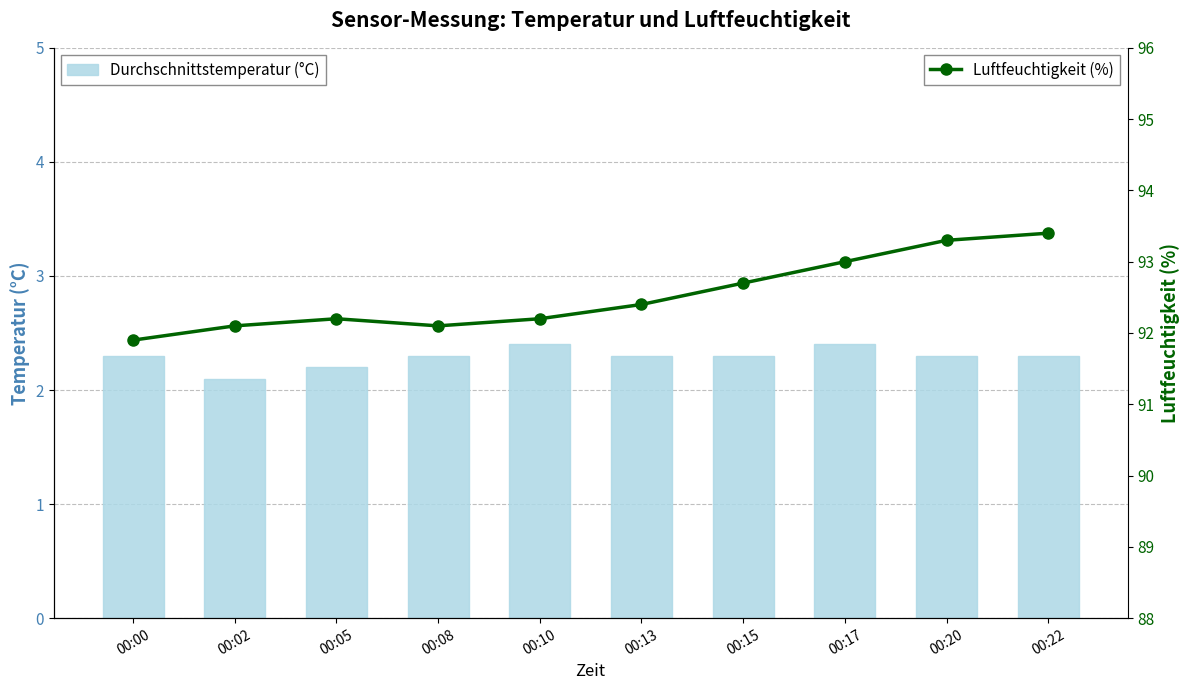

Rank the categories by Luftfeuchtigkeit (%) value from lowest to highest.

00:00, 00:02, 00:08, 00:05, 00:10, 00:13, 00:15, 00:17, 00:20, 00:22